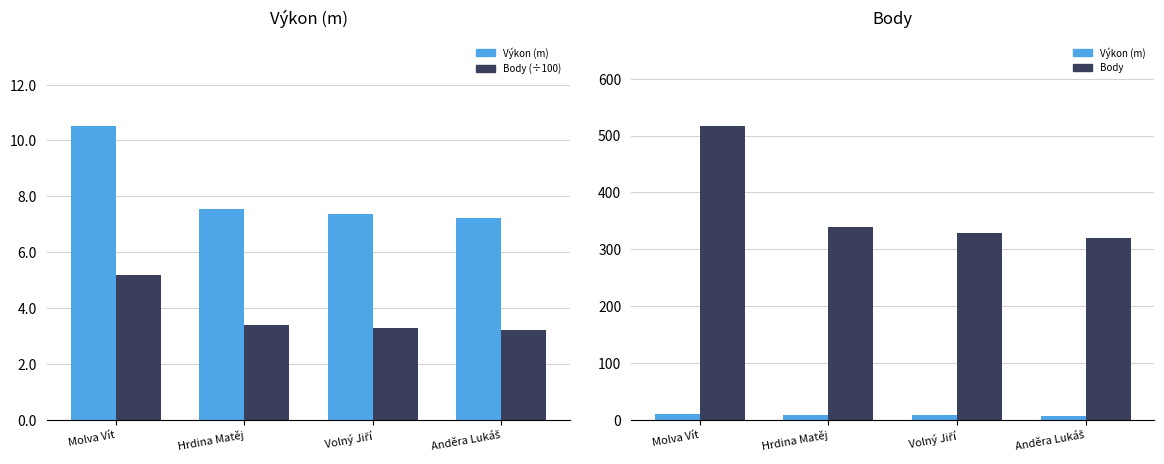

The value of Výkon (m) at Hrdina Matěj is 7.5. True or false?

True